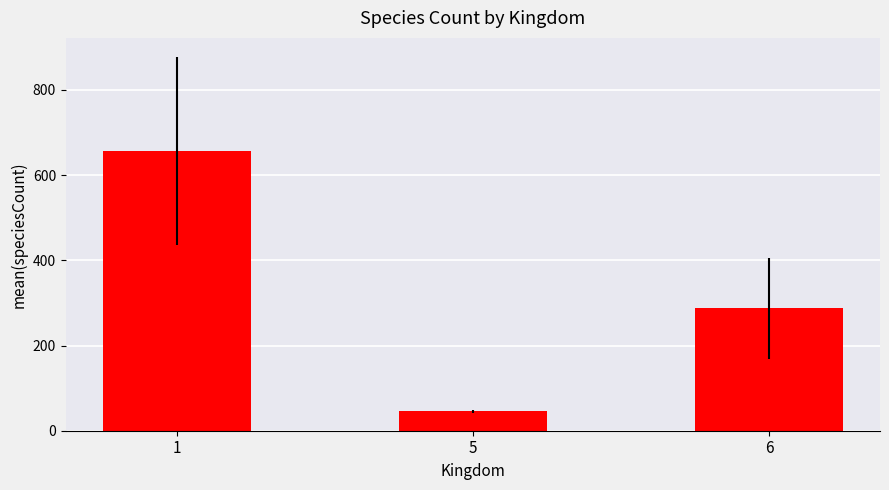

What is the difference between the values at 1 and 6?

369.5